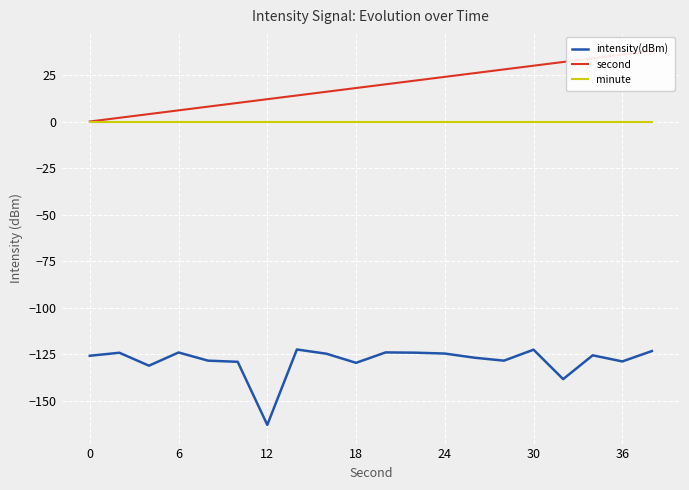

Is the value of intensity(dBm) at 6 greater than the value of minute at 6?

No